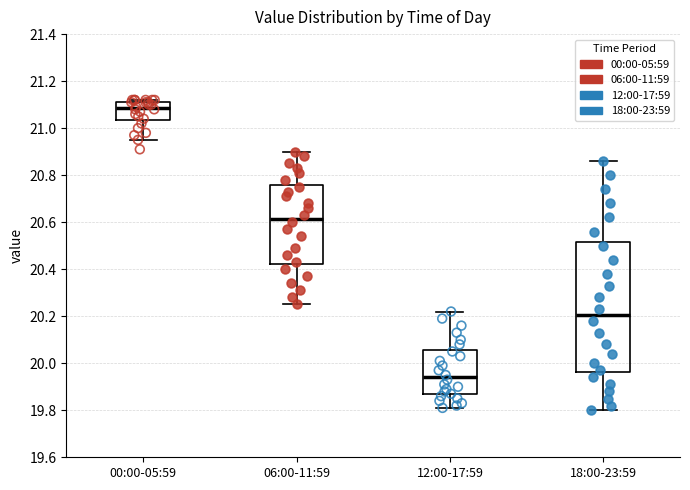

Comparing the boxes themselves (not the whiskers), which one is the tallest?

18:00-23:59